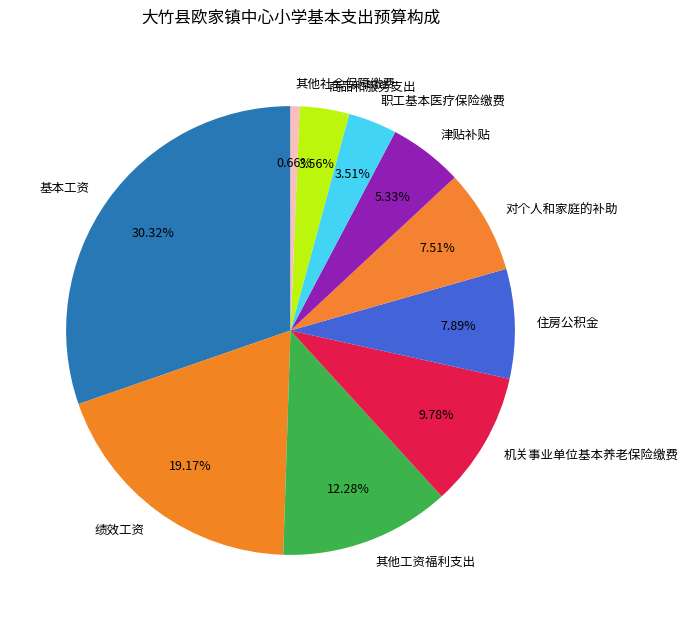

What is the largest slice in the pie chart?

基本工资